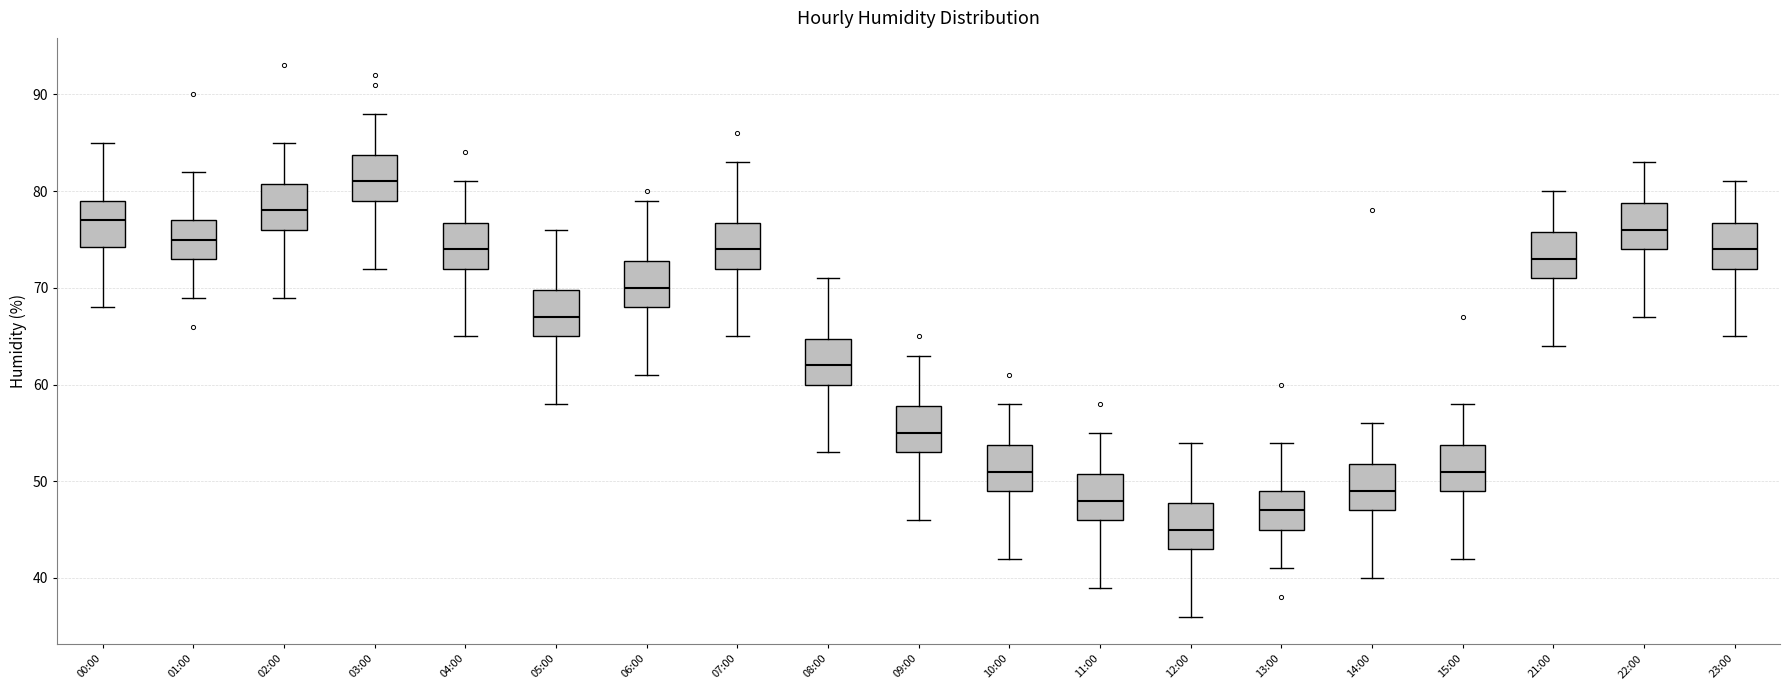

Which box's median line is the lowest?

12:00